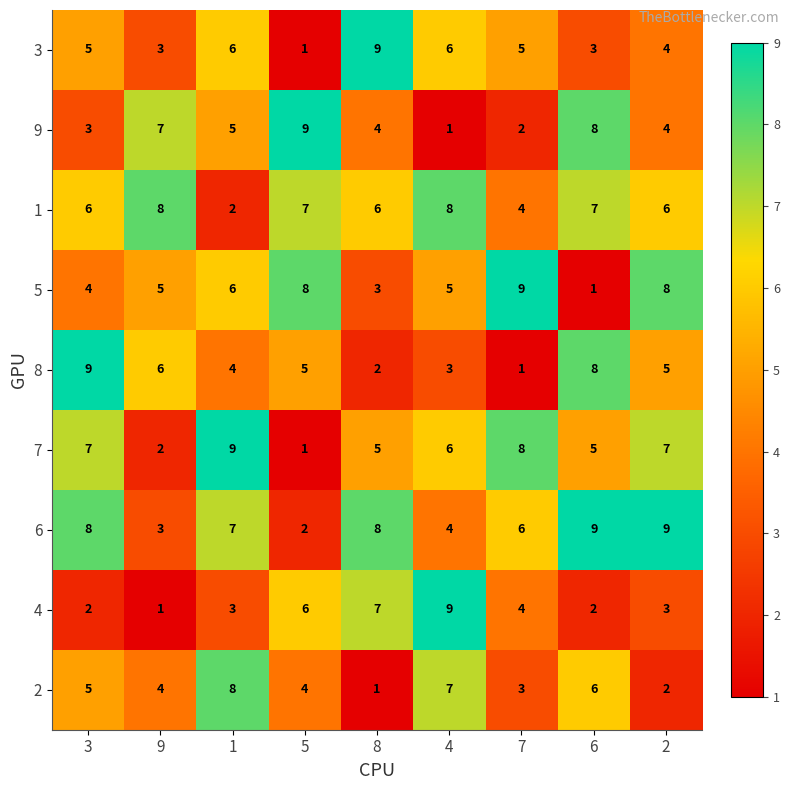

What is the highest value of the 3 series?

9